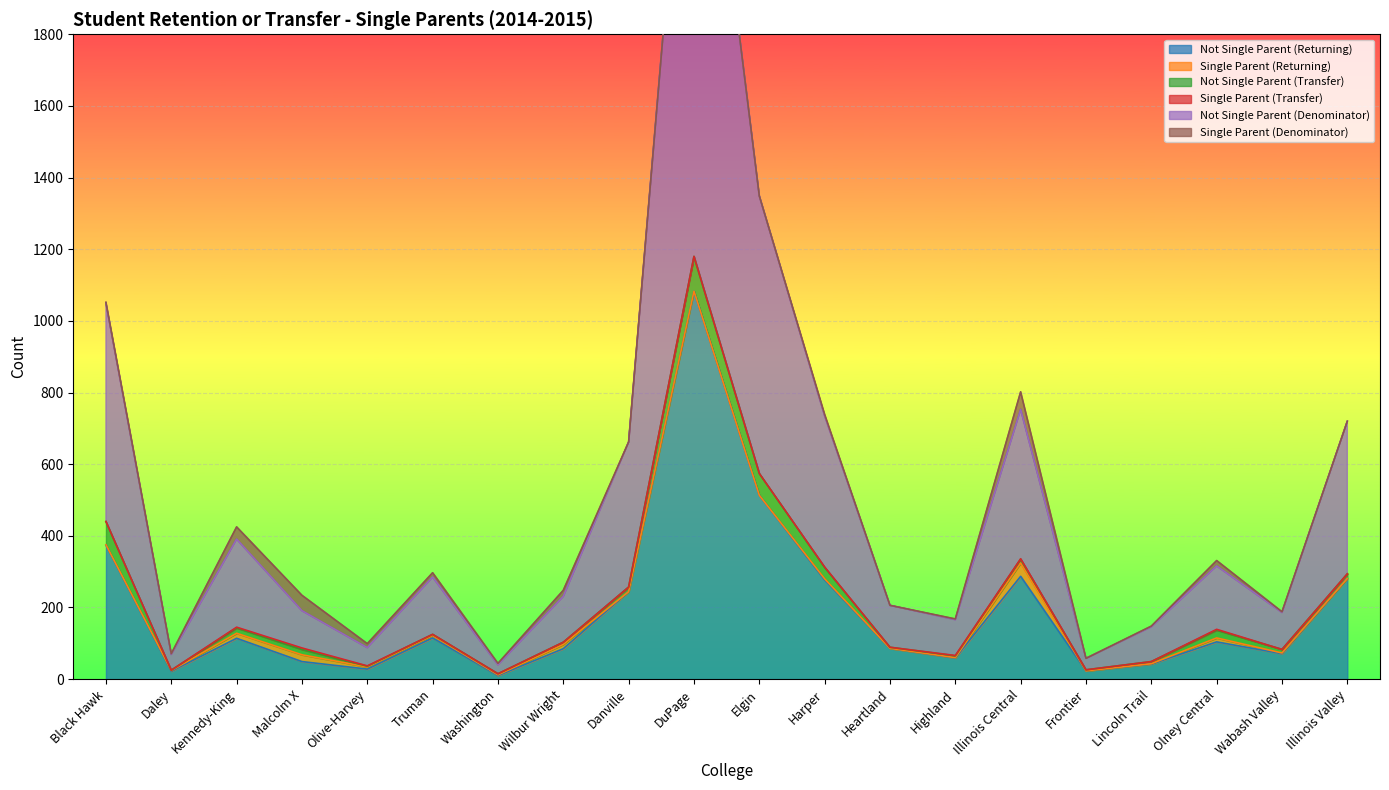

Which series has the largest range (max minus min)?

Not Single Parent (Denominator)